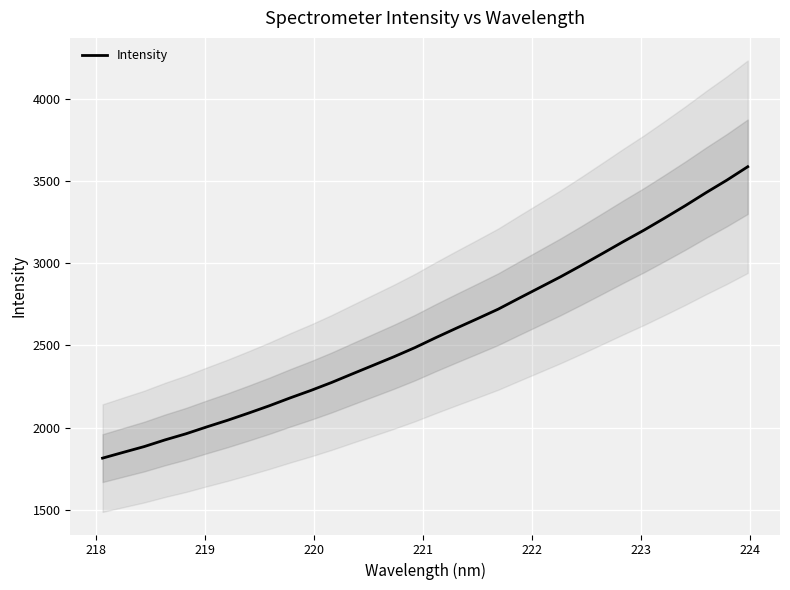

What is the maximum value for Intensity?

3586.0